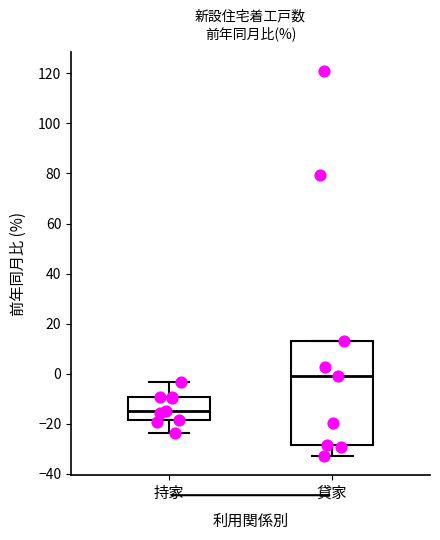

Reading left to right, read every box against the y-axis: the position of its median line, the range the box covers, and the ends of its whiskers. The values are not printed on the chart, so give them approximately, as read against the axis.

持家: median -14, box -18 to -10, whiskers -24 to -4
貸家: median 0, box -28 to 14, whiskers -32 to 14